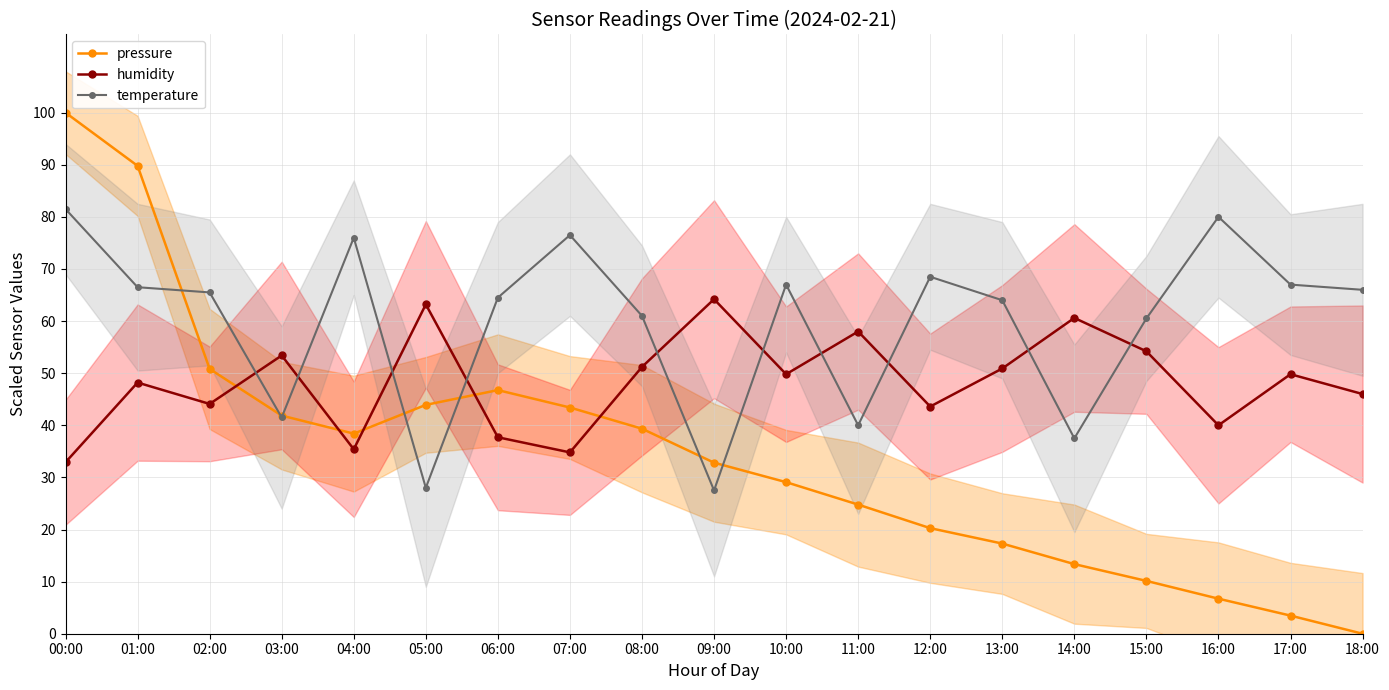

What is the maximum value shown in the chart?

100.0